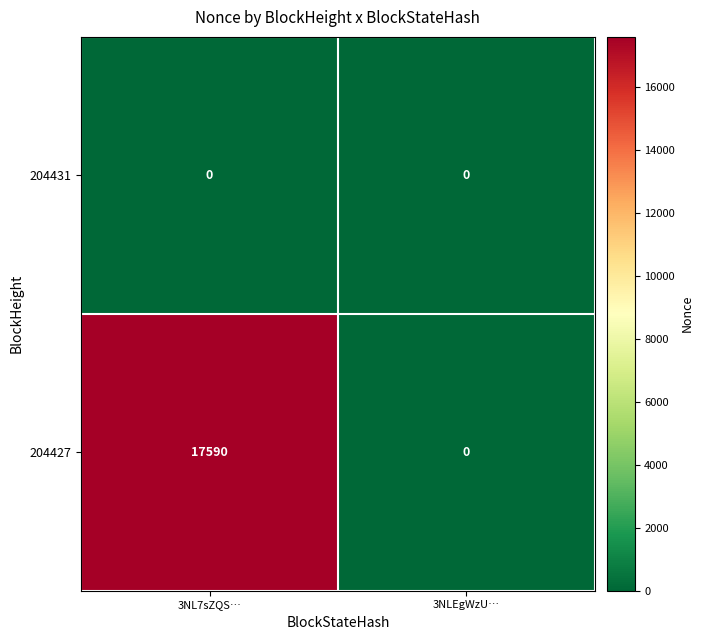

Reading left to right, what are all the values shown in this chart?

204431: 3NL7sZQS…=0	3NLEgWzU…=0
204427: 3NL7sZQS…=17590	3NLEgWzU…=0